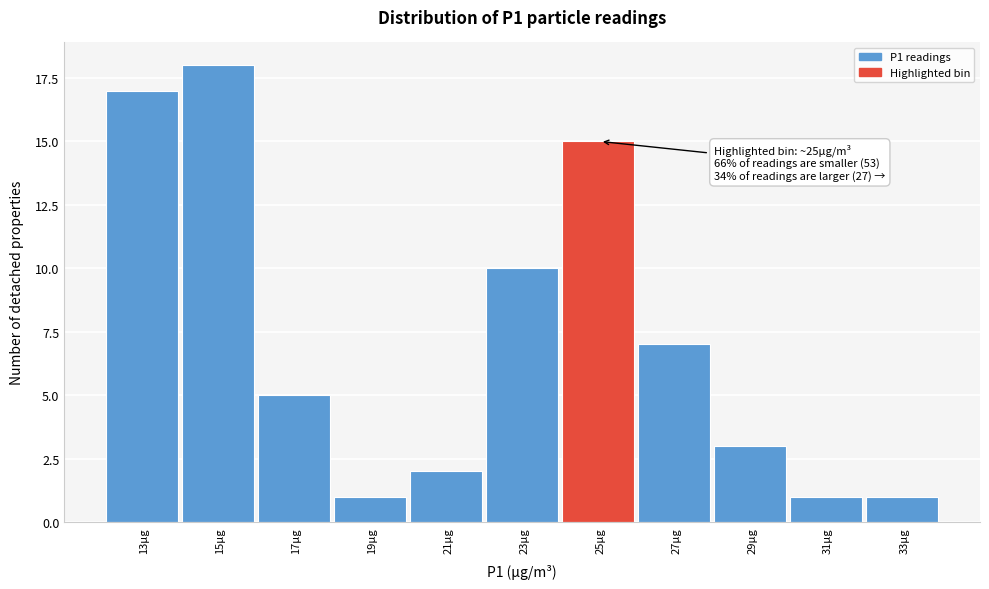

Reading left to right, transcribe all the data shown in this chart.

13µg=17	15µg=18	17µg=5	19µg=1	21µg=2	23µg=10	25µg=15	27µg=7	29µg=3	31µg=1	33µg=1